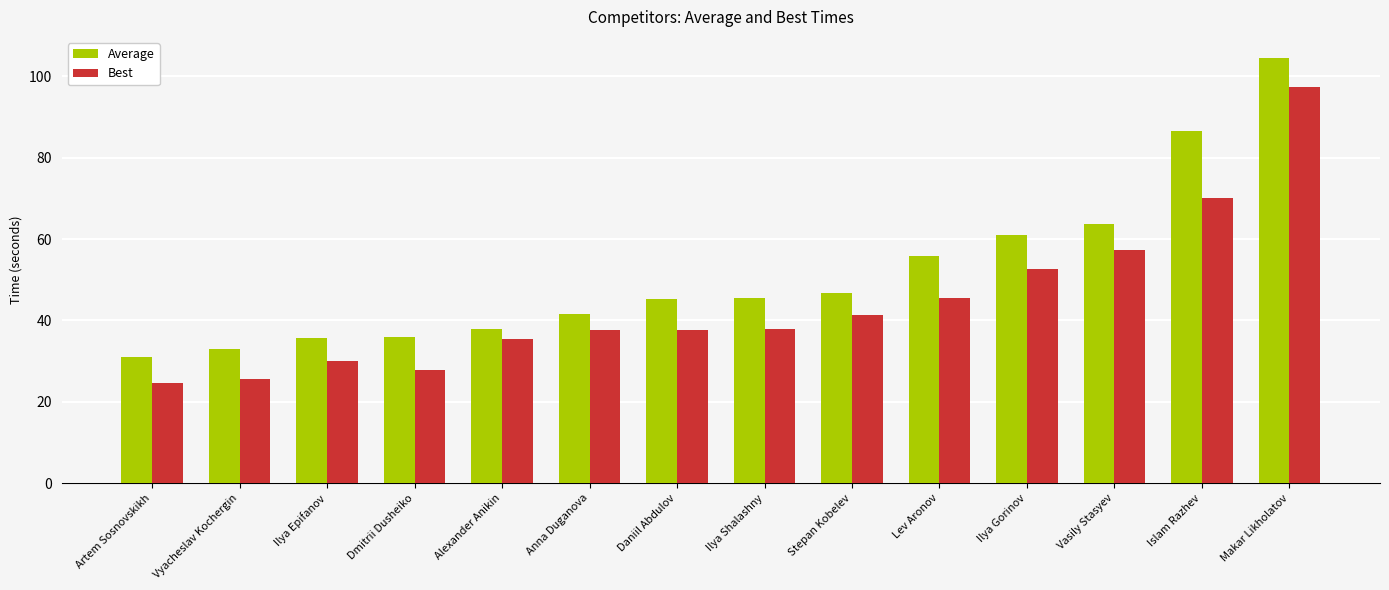

List the series in order of their peak value, lowest first.

Best, Average